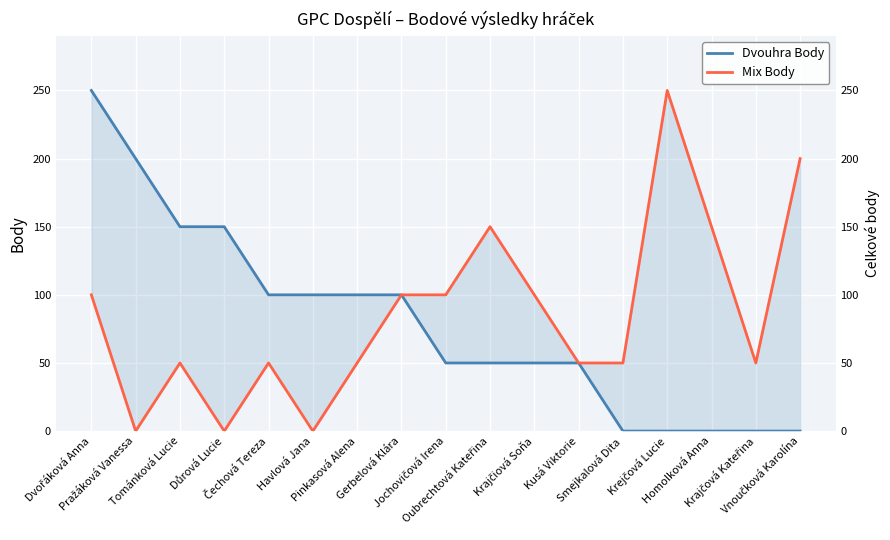

What position from the left is Vnoučková Karolína?

17